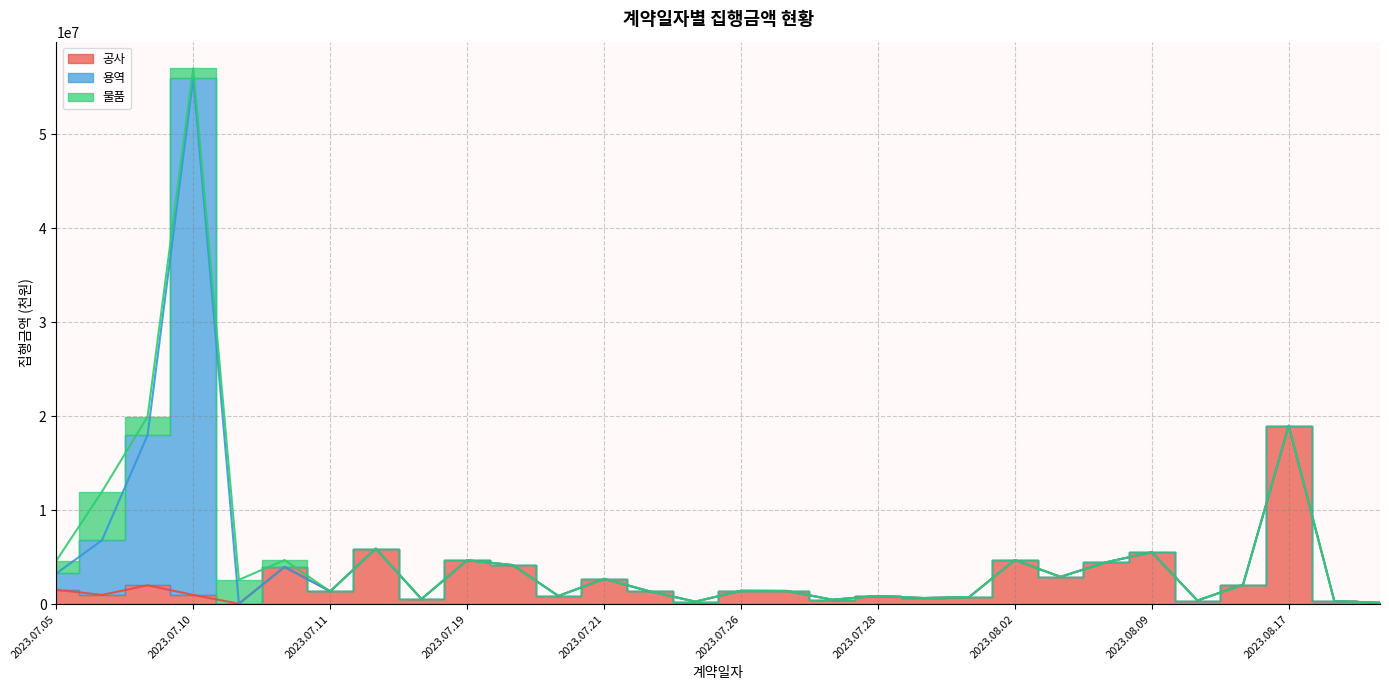

Read the 용역 value at 2023.07.10.

55000000